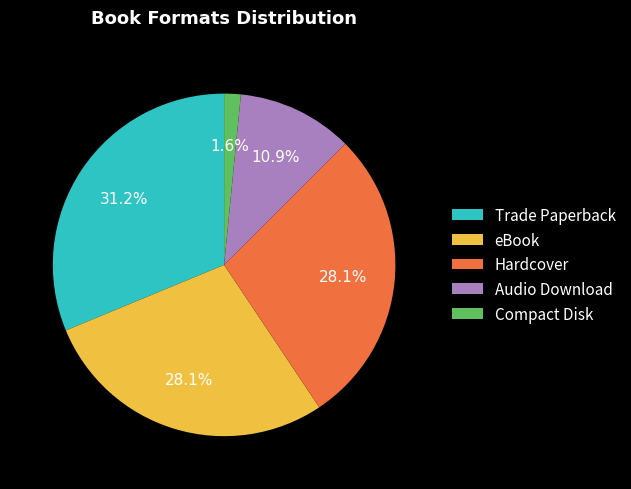

How many slices are in this pie chart?

5